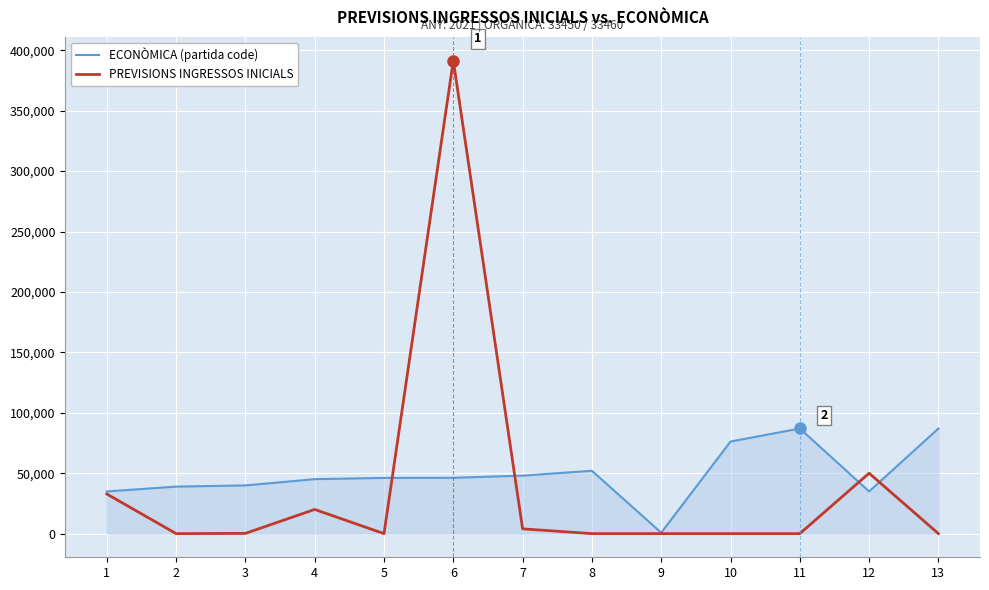

Is the value of PREVISIONS INGRESSOS INICIALS at 7 greater than the value of ECONÒMICA (partida code) at 1?

No